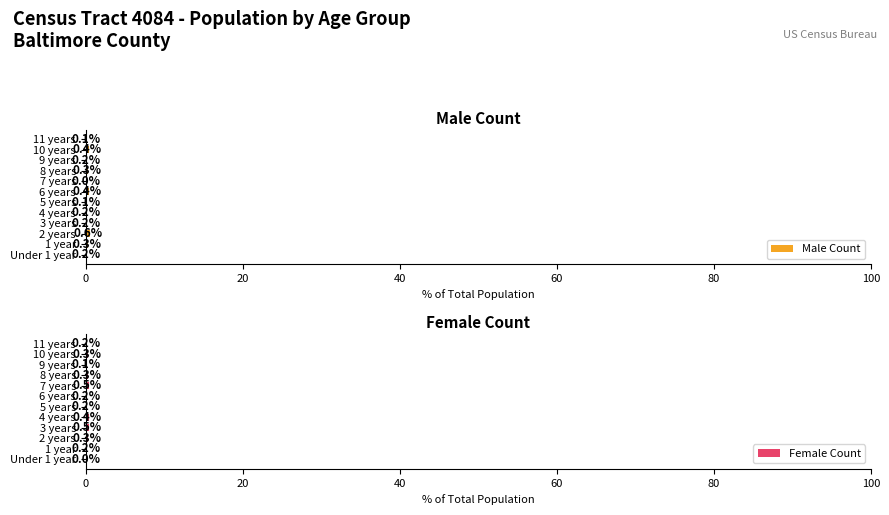

True or false: Male Count has a value of 0.0 at 7 years.

True